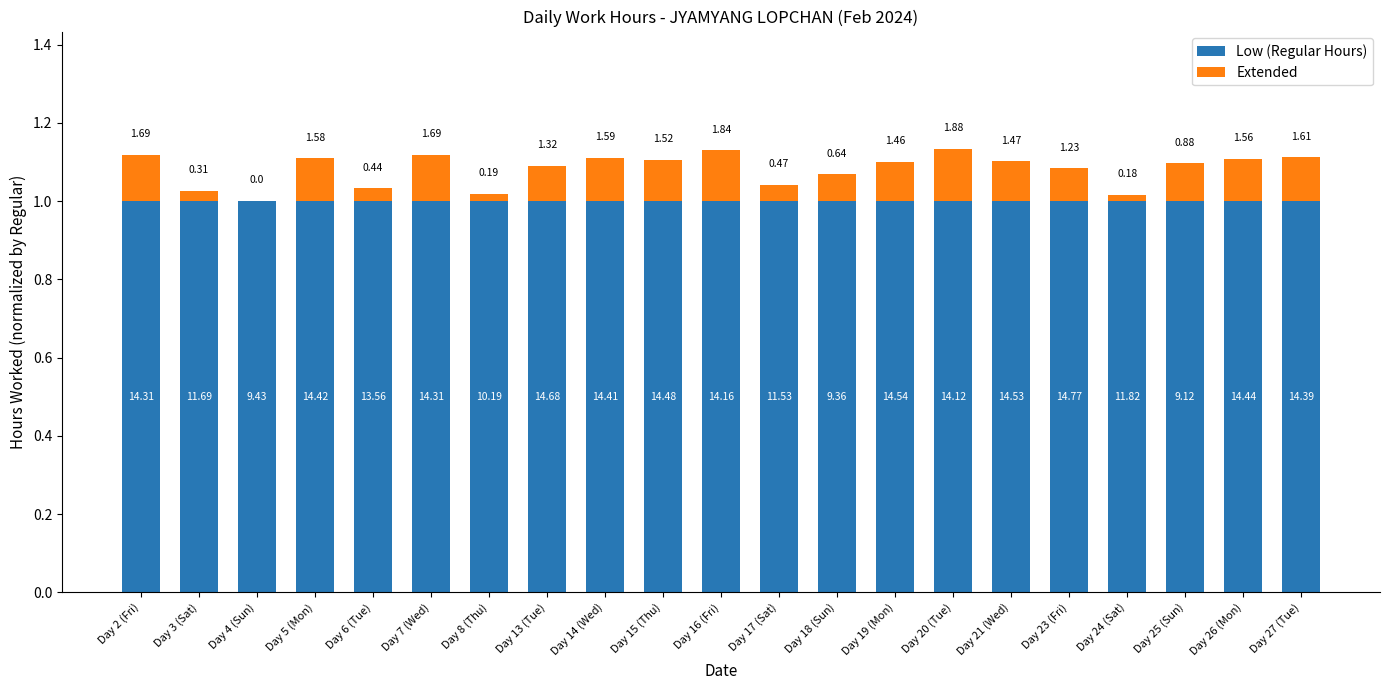

The value of Low (Regular Hours) at Day 19 (Mon) is 1.0. True or false?

True